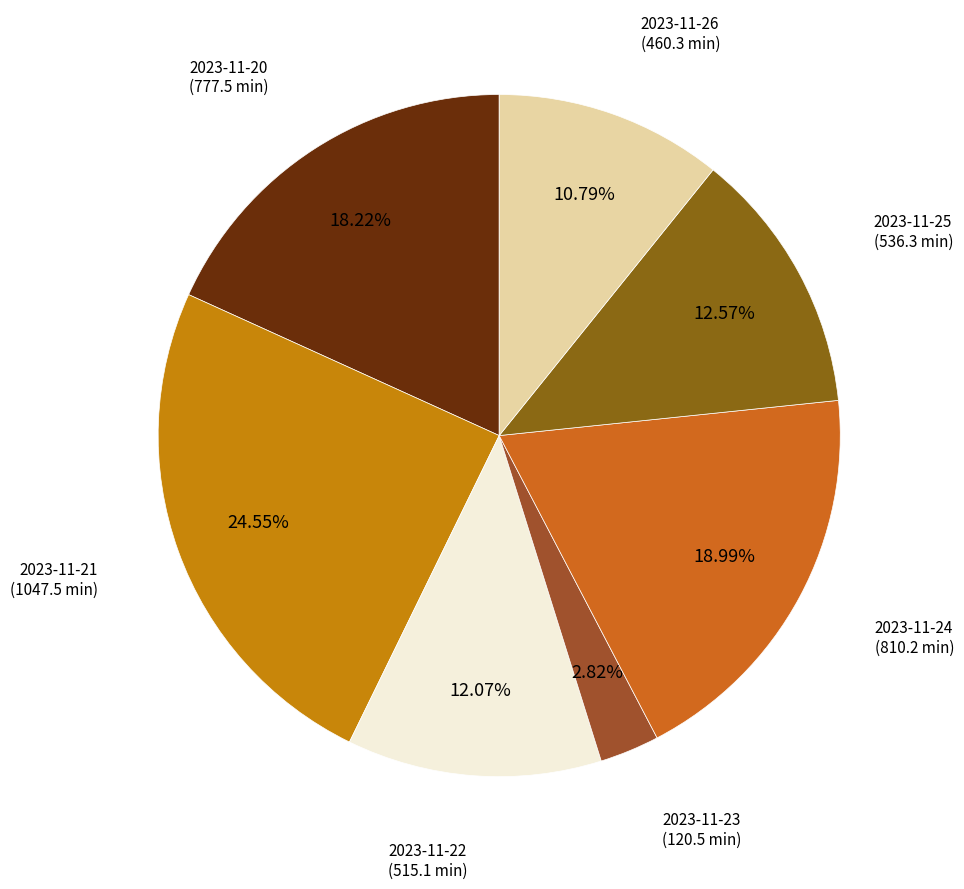

Which has a higher value, 2023-11-25 or 2023-11-20?

2023-11-20